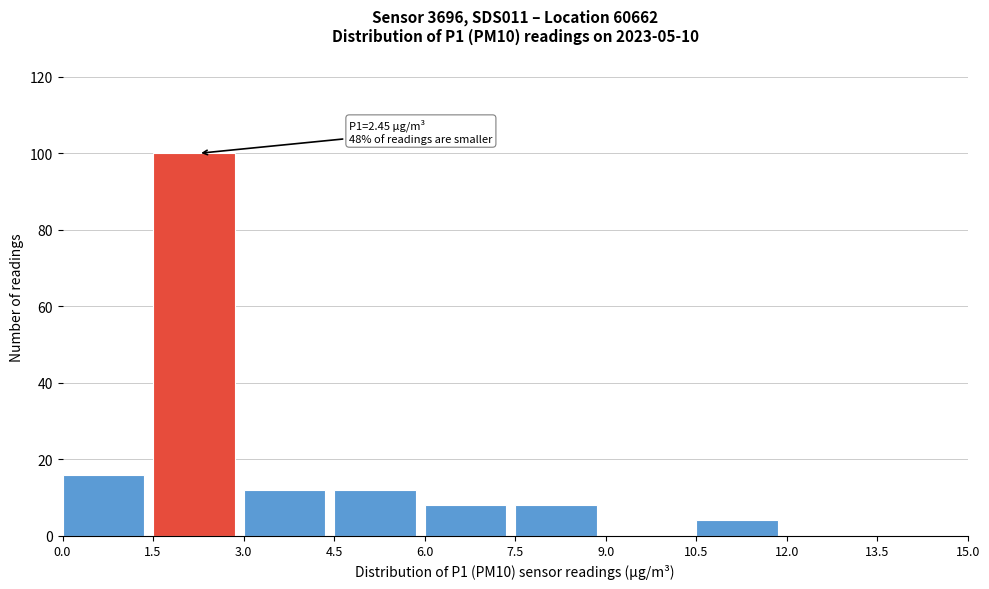

Which range on the x-axis has the tallest bar?

1.5 to 3.0